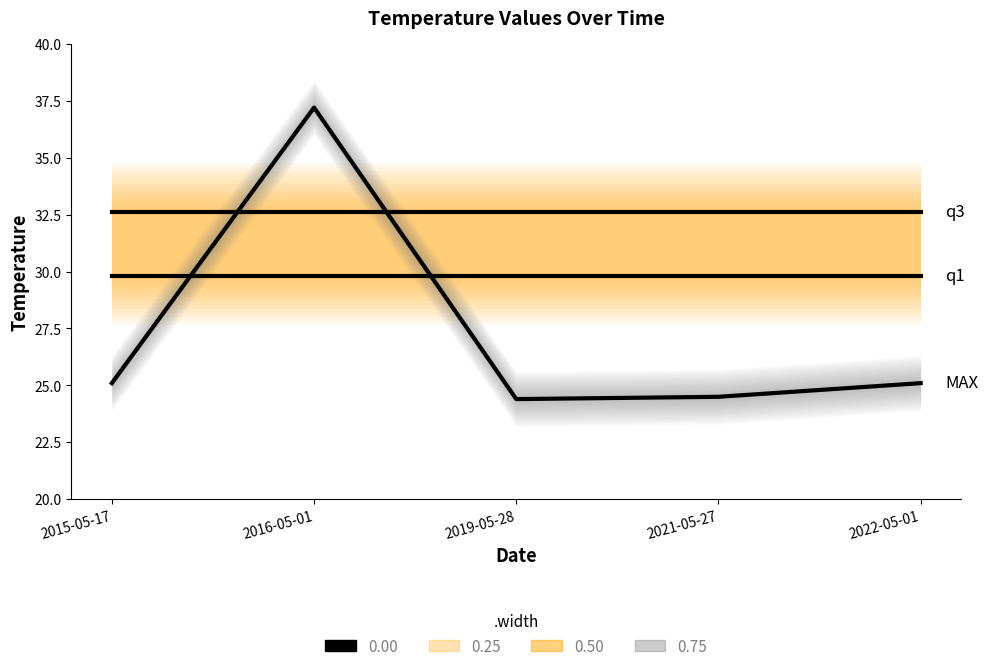

Does the chart have visible grid lines?

No